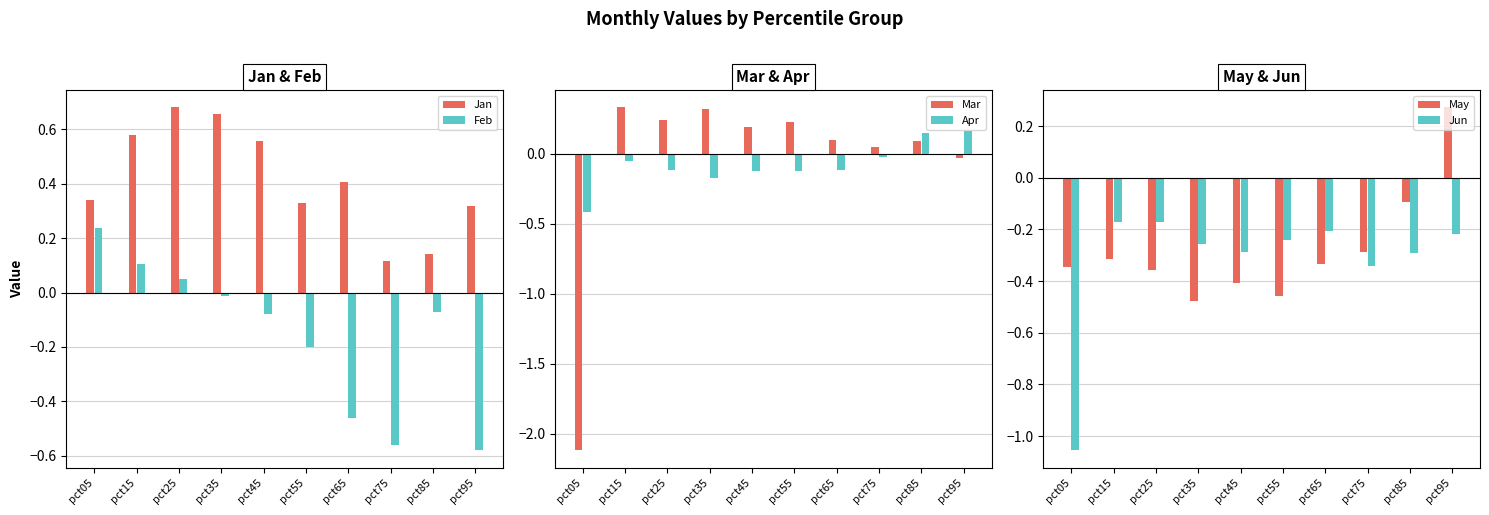

Reading right to left, list all the values displayed in this chart.

Jan: 0.3	0.1	0.1	0.4	0.3	0.6	0.7	0.7	0.6	0.3
Feb: -0.6	-0.1	-0.6	-0.5	-0.2	-0.1	-0.0	0.0	0.1	0.2
Mar: -0.0	0.1	0.0	0.1	0.2	0.2	0.3	0.2	0.3	-2.1
Apr: 0.2	0.2	-0.0	-0.1	-0.1	-0.1	-0.2	-0.1	-0.1	-0.4
May: 0.3	-0.1	-0.3	-0.3	-0.5	-0.4	-0.5	-0.4	-0.3	-0.3
Jun: -0.2	-0.3	-0.3	-0.2	-0.2	-0.3	-0.3	-0.2	-0.2	-1.1